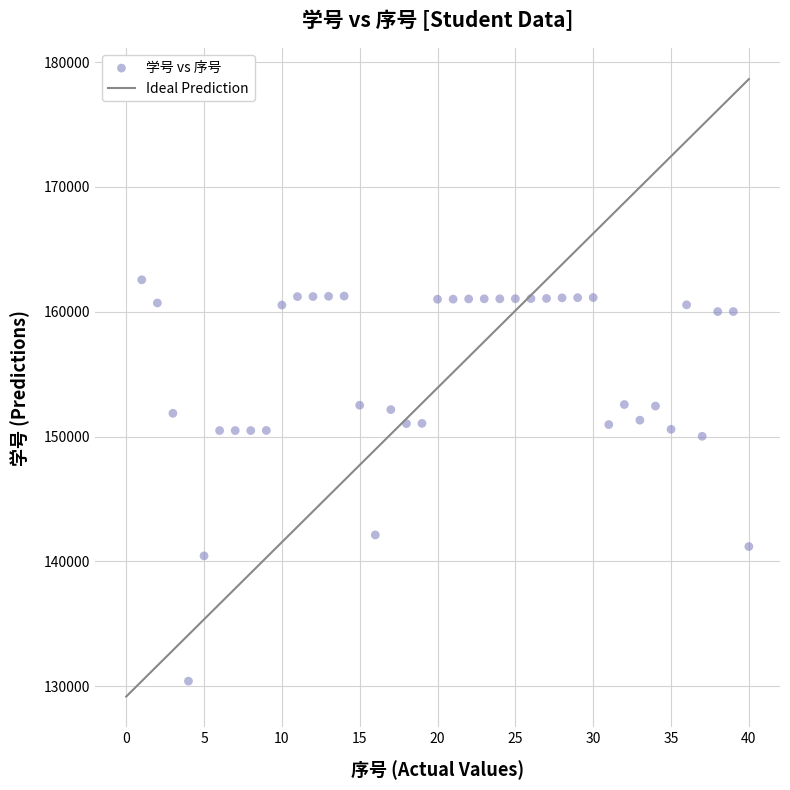

What is the range of Y values (max minus min)?

32167